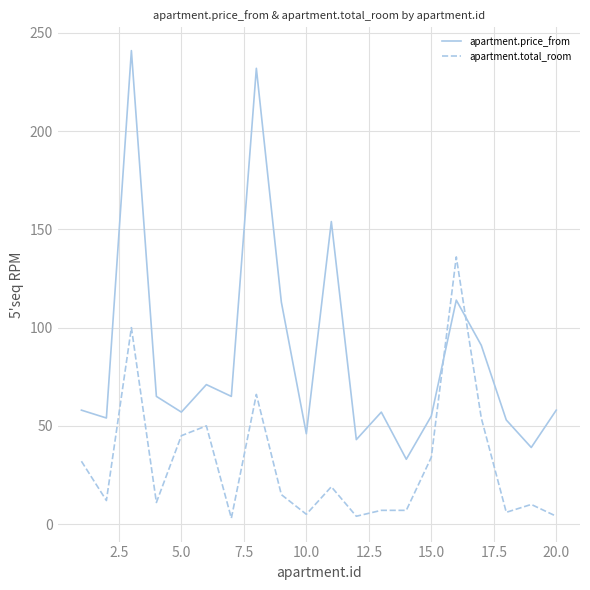

In apartment.price_from, how many points are lower than both neighbors (excluding endpoints)?

7